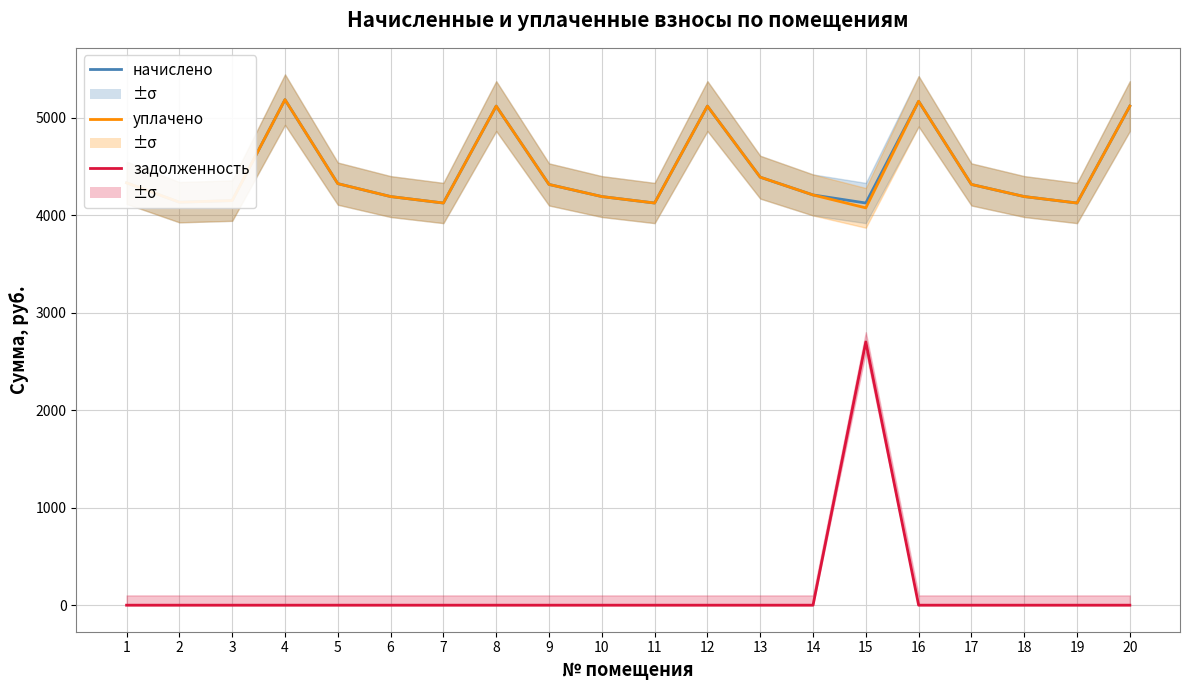

True or false: начислено and уплачено intersect in this chart.

False